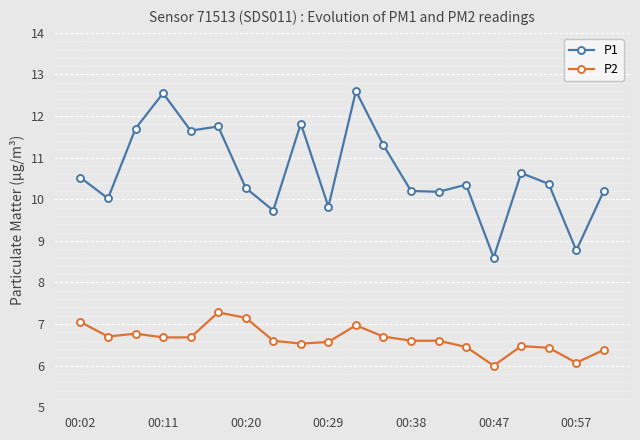

How many distinct data groups are displayed?

2